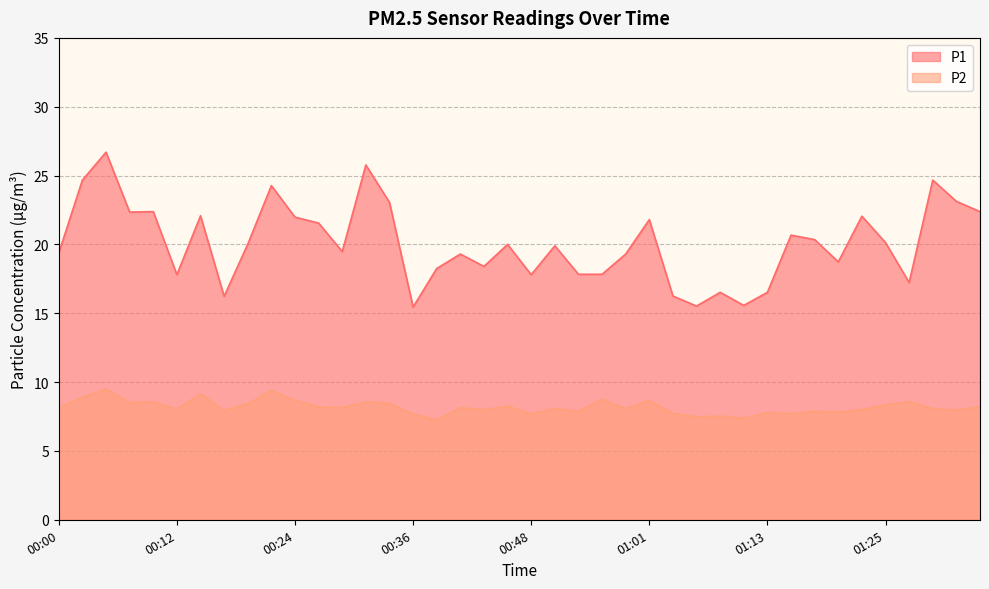

List the labels in order of P2 value, smallest first.

00:39, 01:10, 01:05, 01:08, 00:36, 00:48, 01:15, 01:03, 01:13, 01:20, 00:53, 01:18, 00:17, 01:32, 00:44, 01:22, 00:12, 00:51, 00:58, 01:30, 00:41, 00:00, 00:29, 00:27, 01:35, 00:46, 01:25, 00:19, 00:34, 00:07, 00:10, 00:31, 01:27, 01:01, 00:24, 00:56, 00:02, 00:14, 00:22, 00:05